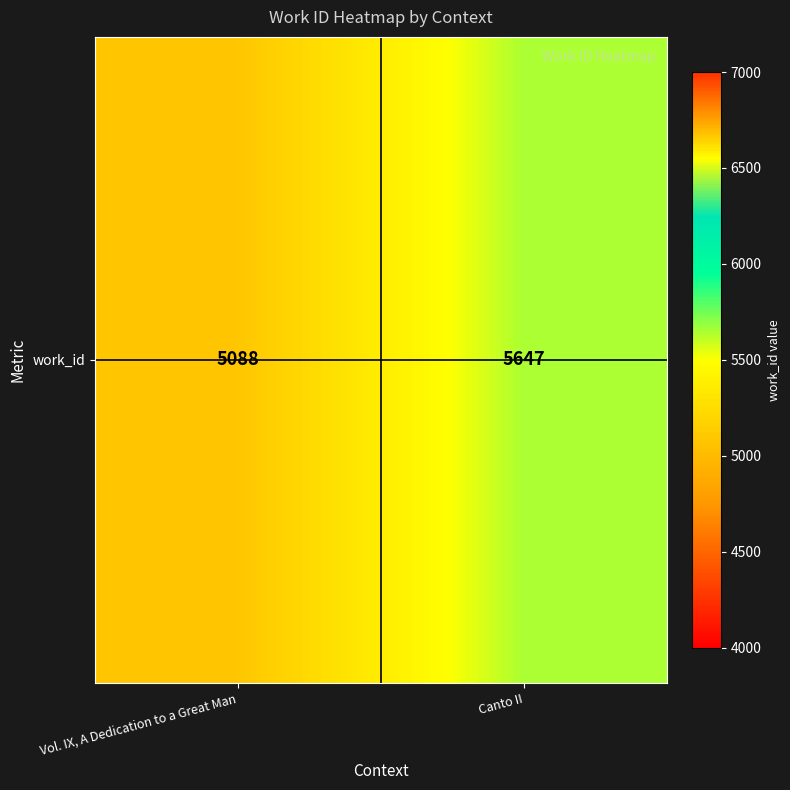

How many values are between 5088 and 5647?

2